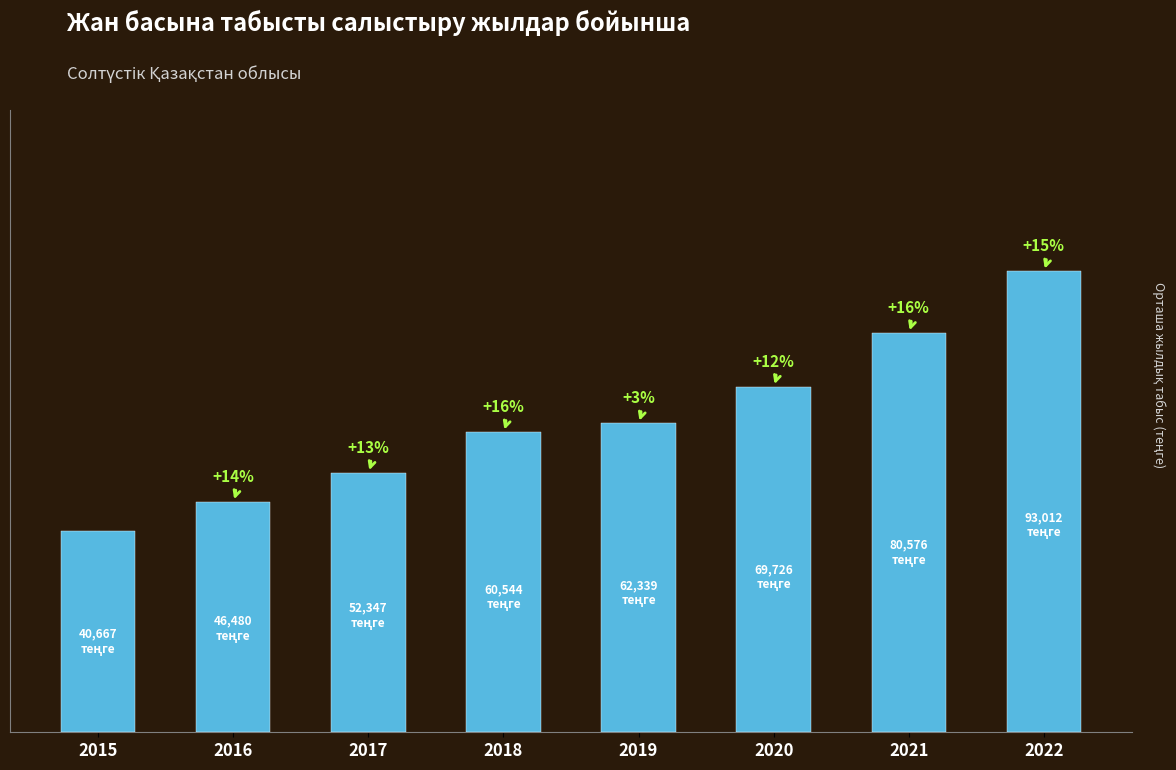

Rank the categories by value from lowest to highest.

2015, 2016, 2017, 2018, 2019, 2020, 2021, 2022